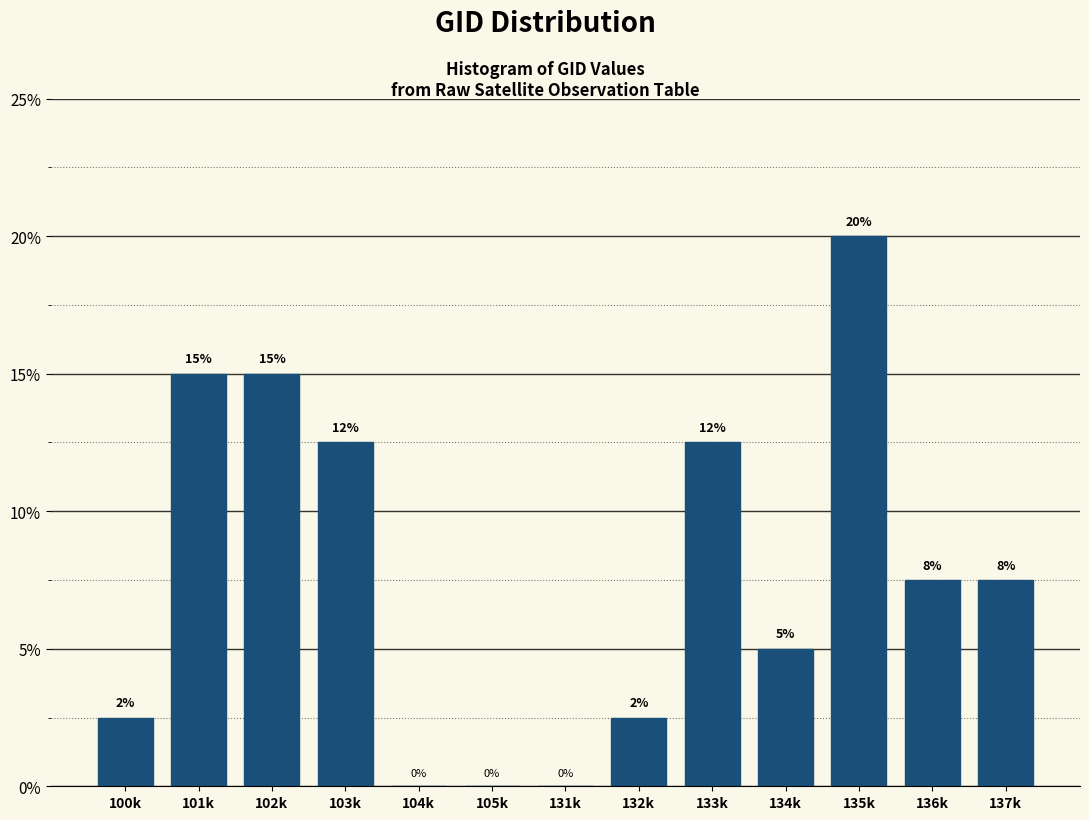

At which label does the data first exceed 7?

101k